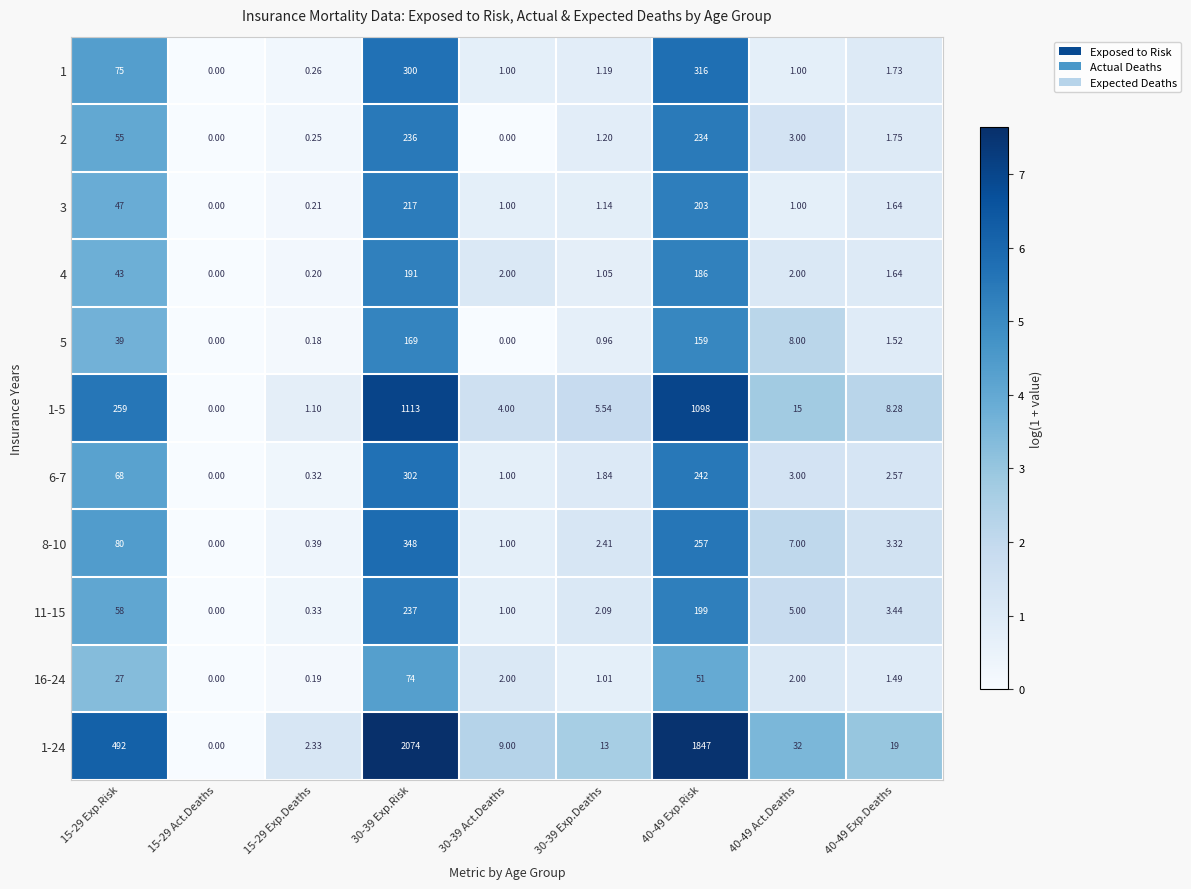

Is the value of 16-24 at 30-39 Exp.Deaths greater than the value of 4 at 15-29 Exp.Risk?

No